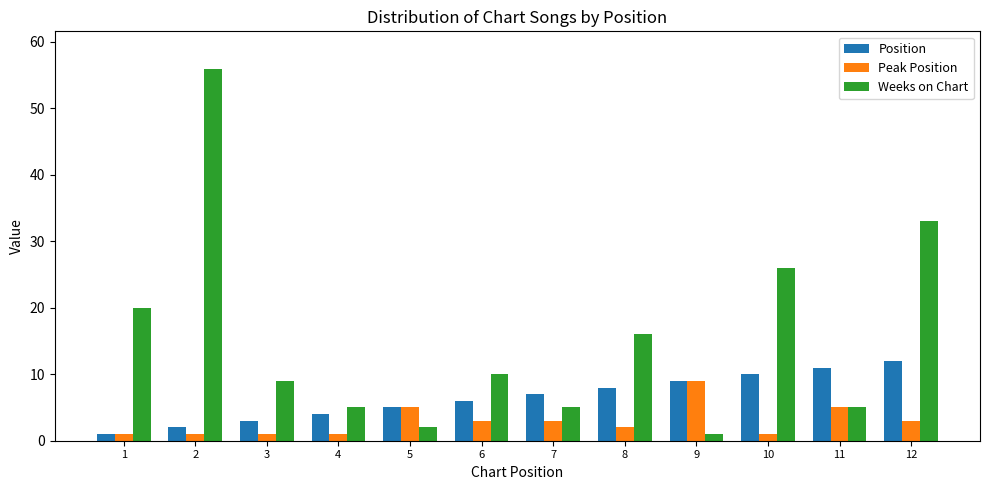

What is the value of the Peak Position bar at the 12th from the left?

3